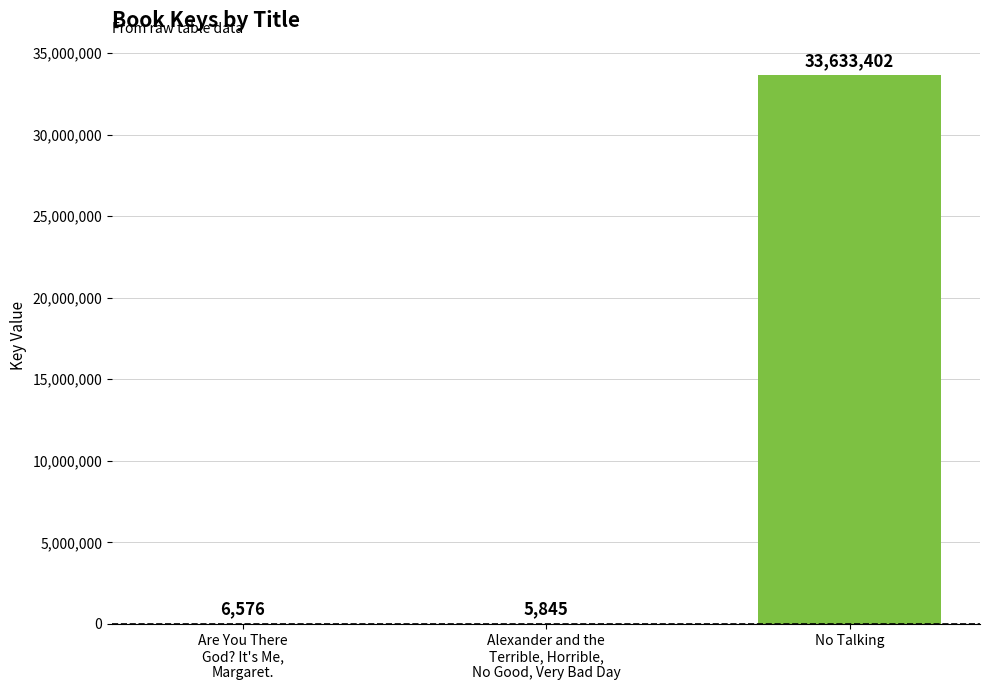

Are the bars horizontal?

No